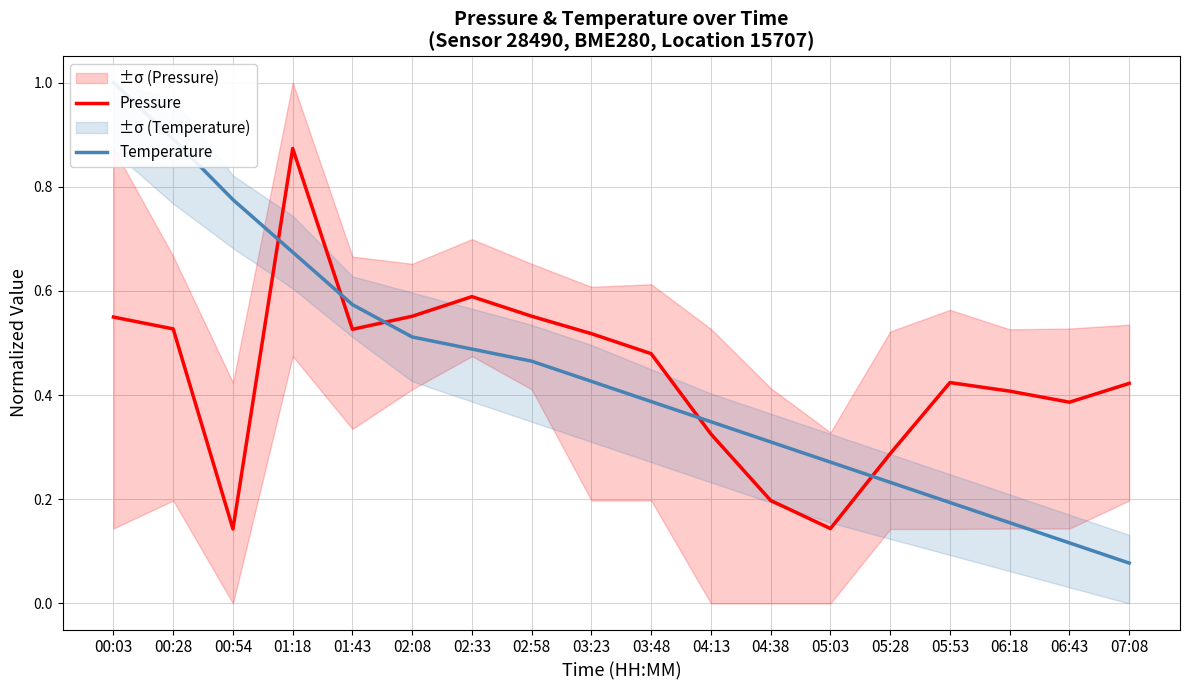

What is the difference between the maximum and second lowest values in the Pressure series?

0.7